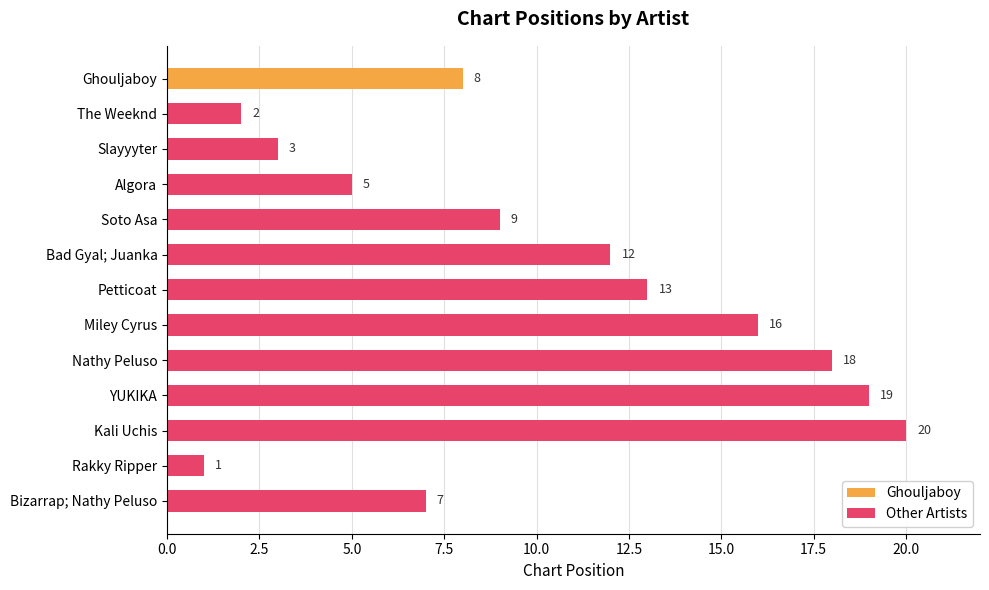

What is the sum of all Ghouljaboy values?

8